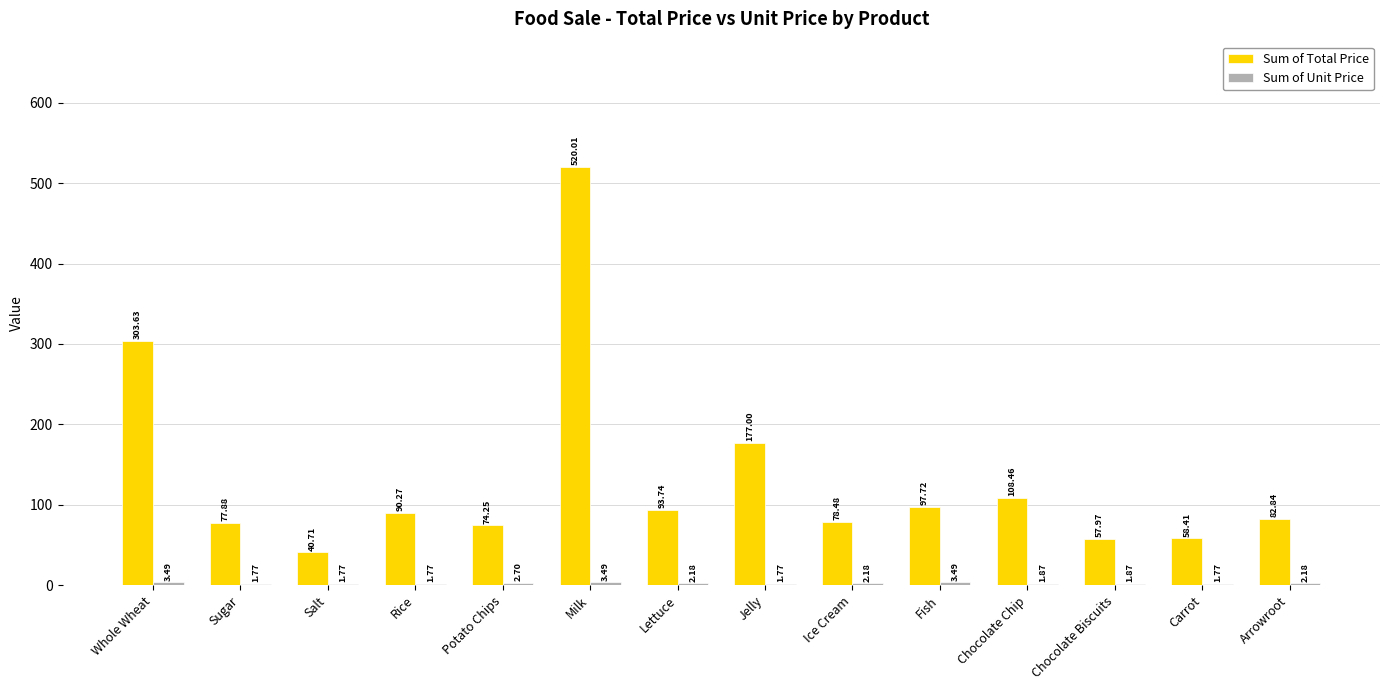

Read the Sum of Total Price value at Chocolate Chip.

108.5